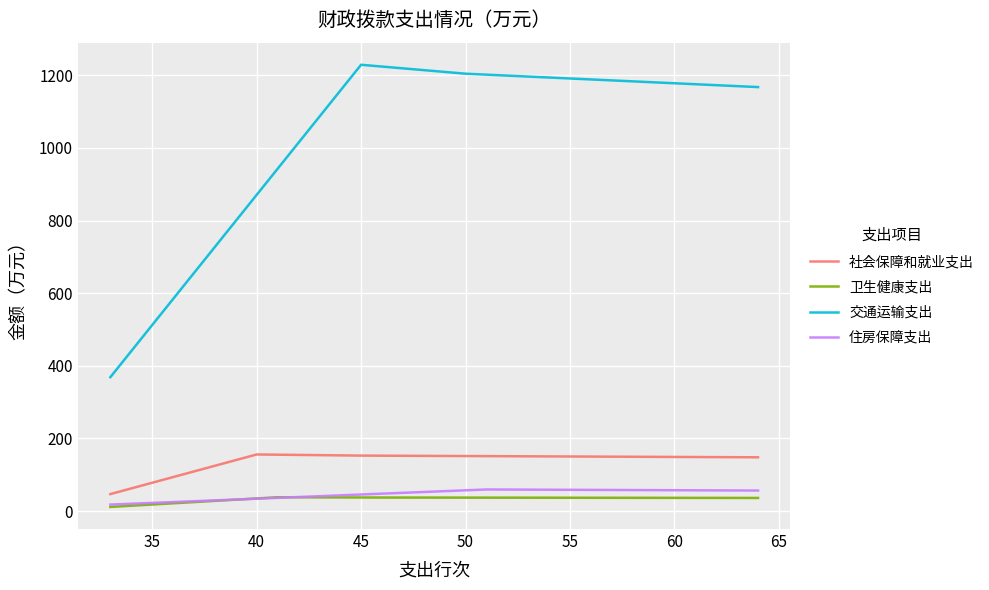

How many lines are shown in the chart?

4